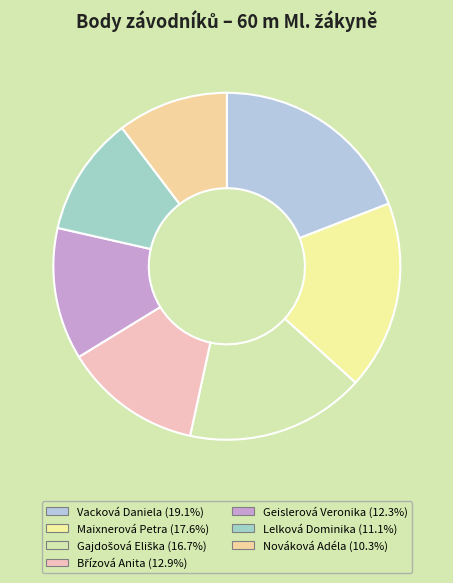

How many slices are in this pie chart?

7